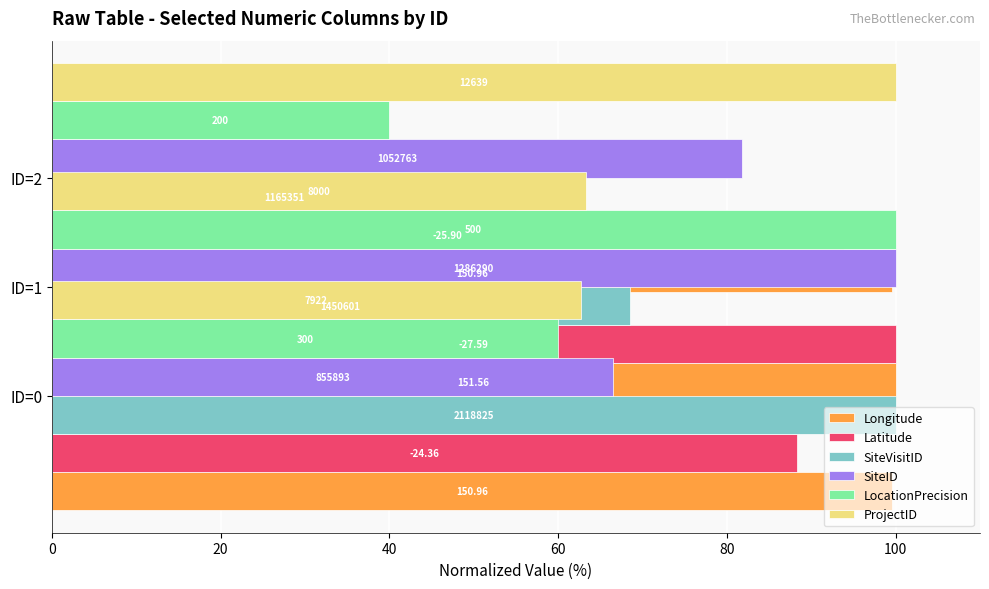

Which series has the largest total across all categories?

Longitude